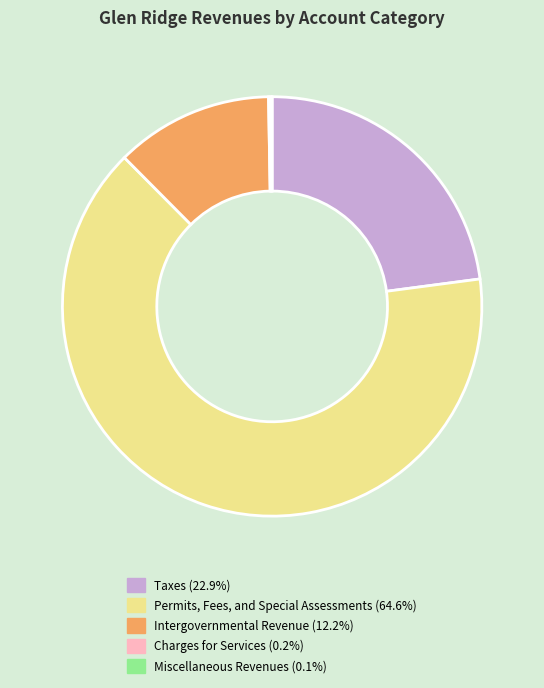

Is there any slice that represents more than half of the pie?

Yes